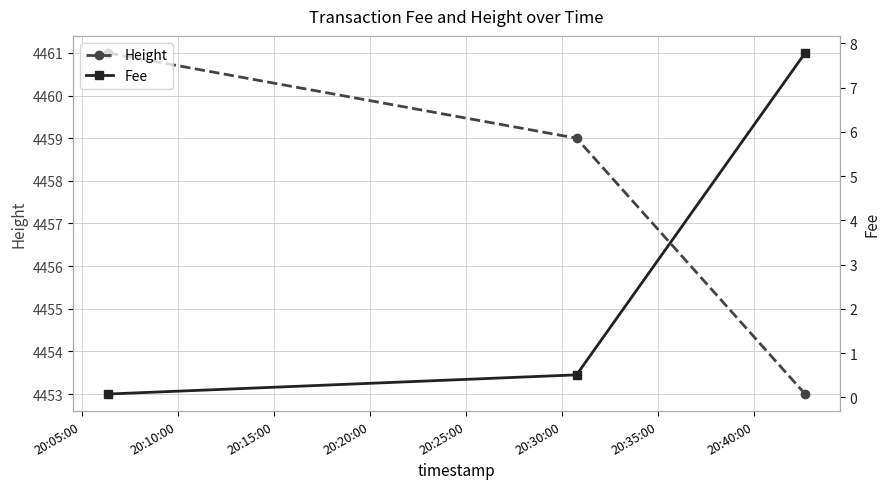

What is the total value across all series at 20:05:00?

4461.1